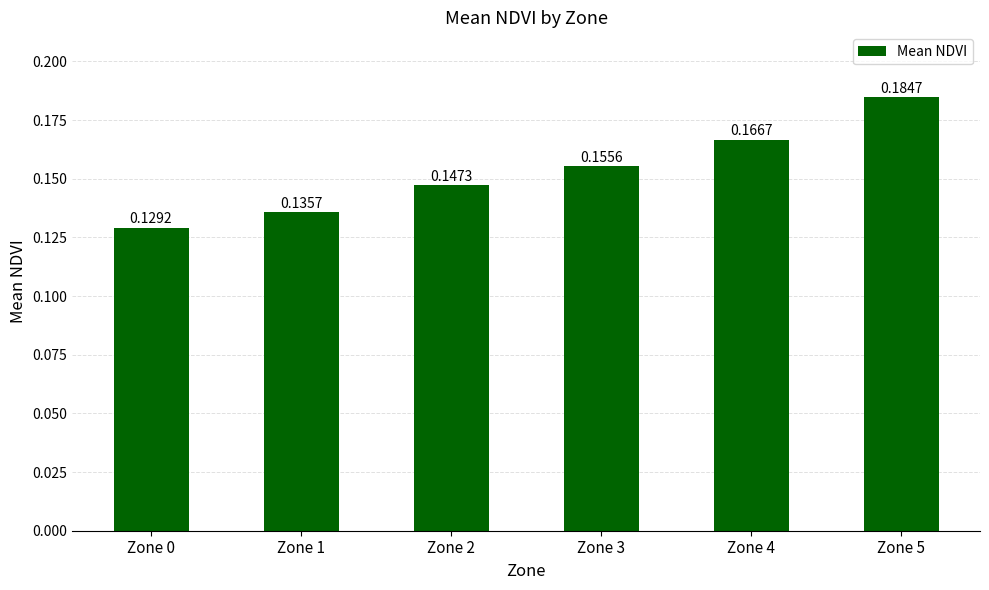

Where is the data nearest to the value 0?

Zone 0